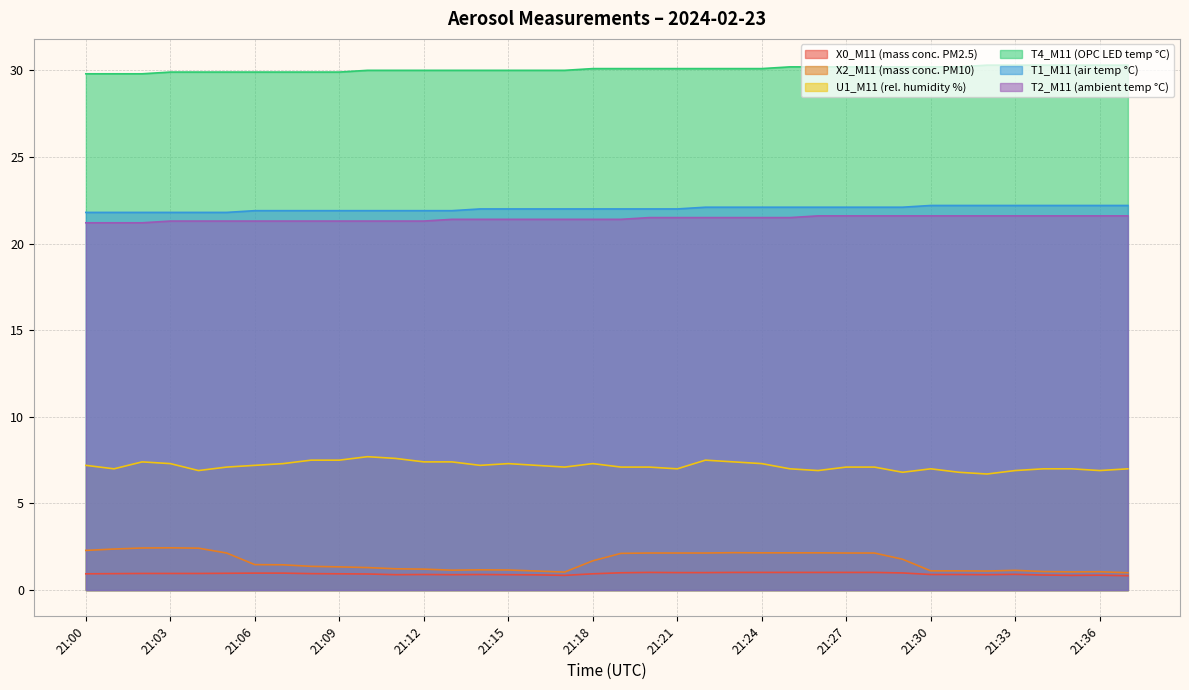

The value of X0_M11 (mass conc. PM2.5) at 21:11 is 0.9. True or false?

True